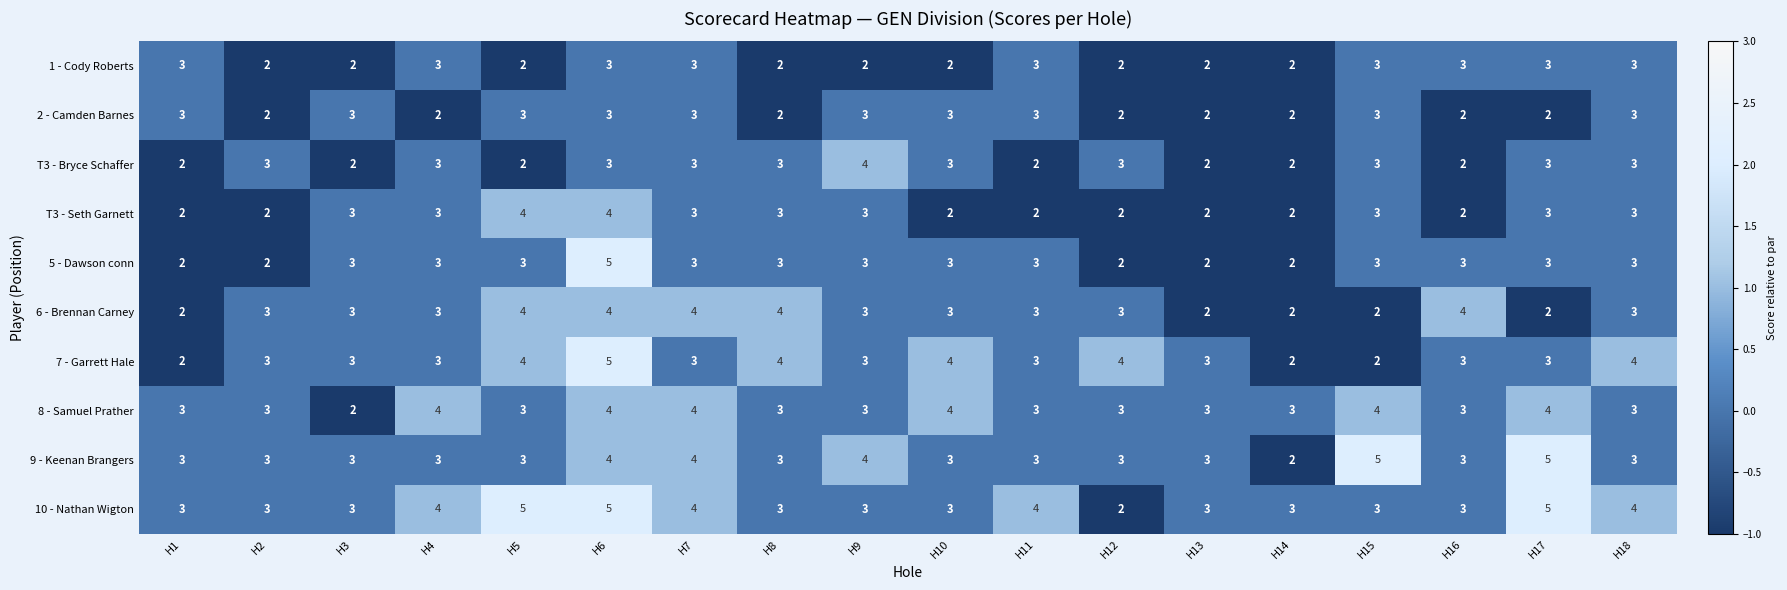

Count the 10 - Nathan Wigton values in the range 3 to 4.

14